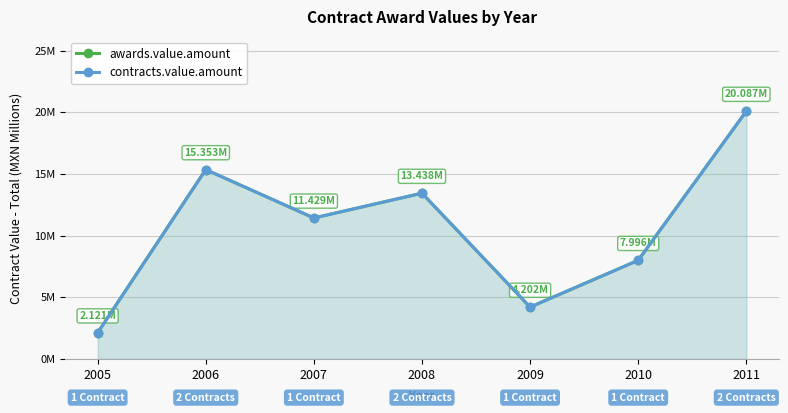

True or false: awards.value.amount and contracts.value.amount cross at least once.

False